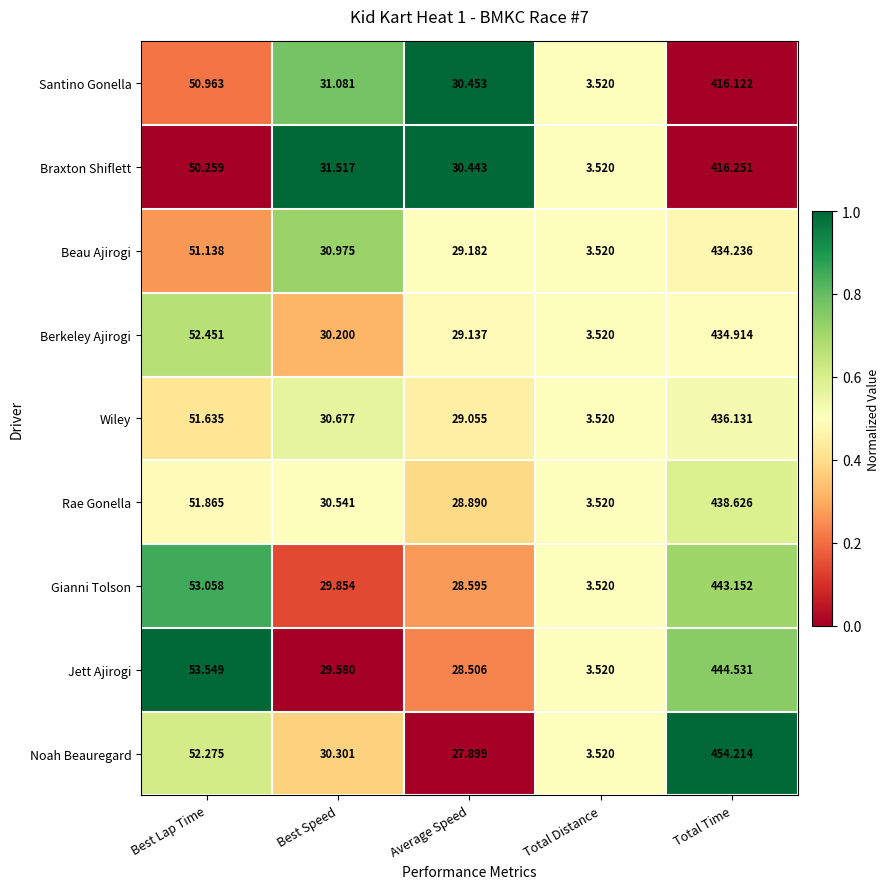

Which label corresponds to the largest value in the chart?

Total Time